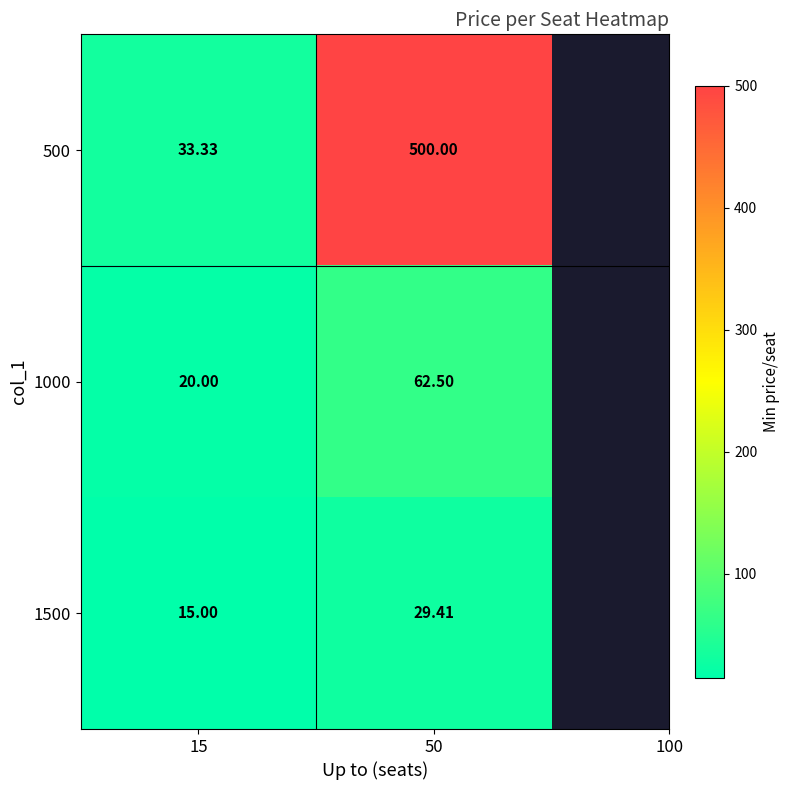

Is the value of 1500 at 50 greater than the value of 500 at 15?

No